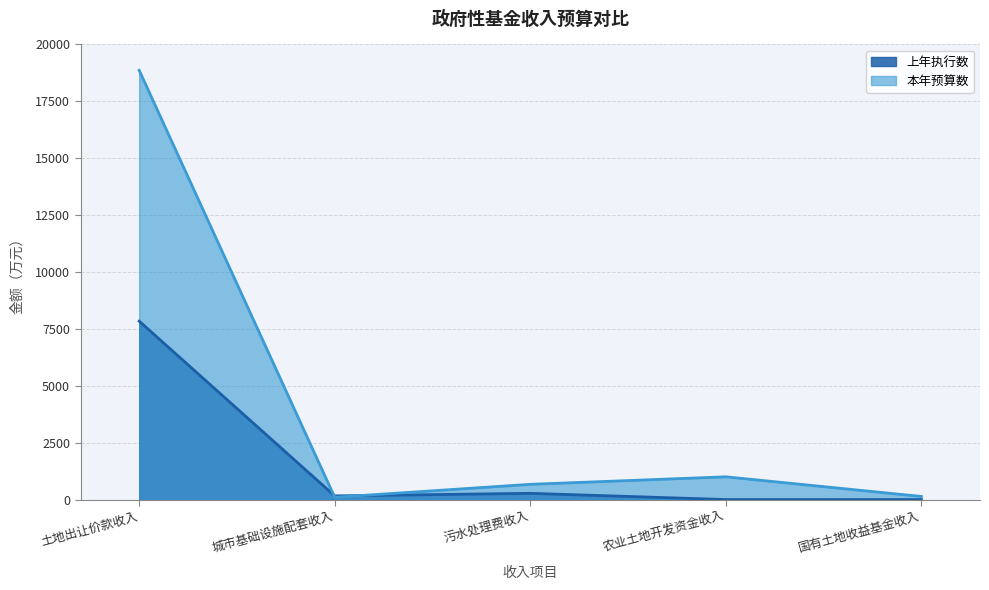

Reading right to left, extract all data points from this chart.

上年执行数: 0	0	274	161	7840
本年预算数: 137	1000	670	100	18863